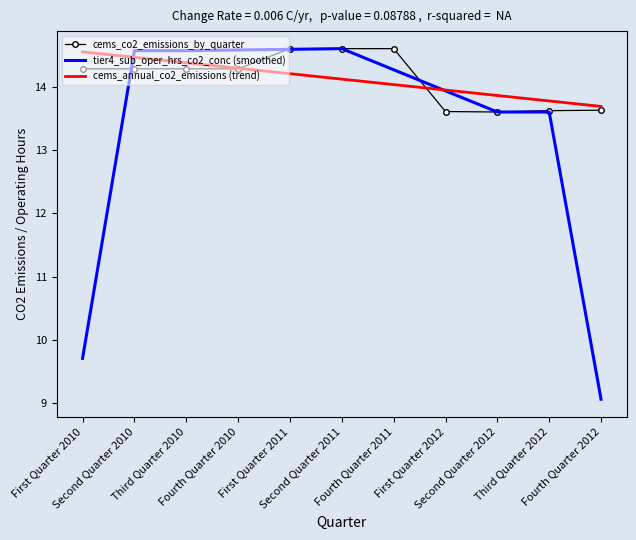

Between Second Quarter 2010 and Fourth Quarter 2012, which series saw the biggest shift?

tier4_sub_oper_hrs_co2_conc (smoothed)